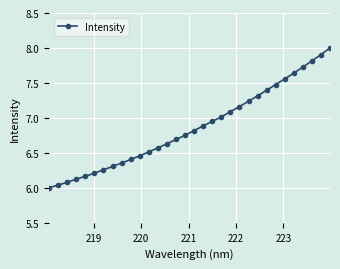

What is the value of the 26th point from the left?

7.5